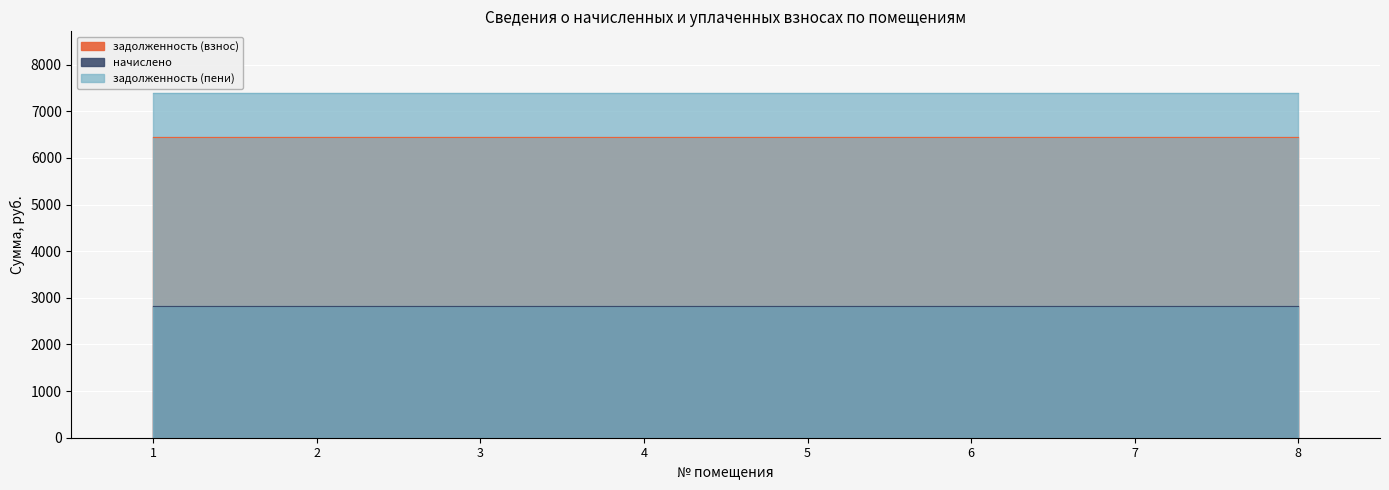

What is the average value of the задолженность (пени) series?

7386.9